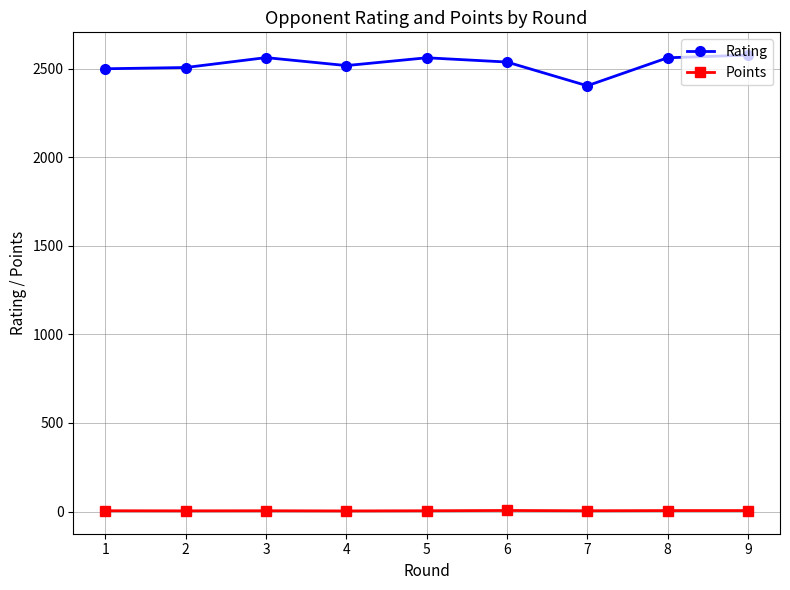

What is the sum of the Rating values at 8 and 1?

5062.0